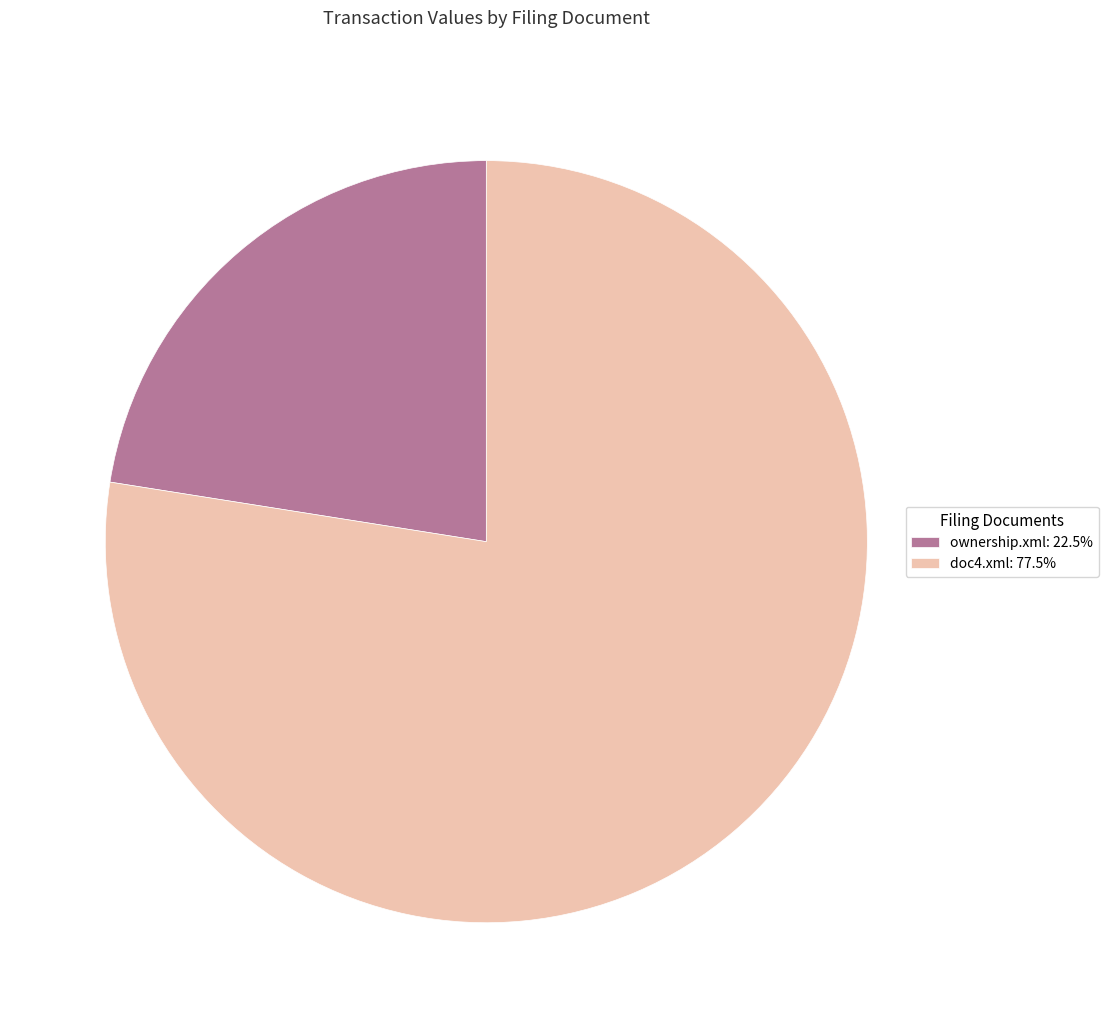

What is the ratio of the value at doc4.xml: 77.5% to the value at ownership.xml: 22.5%?

3.4